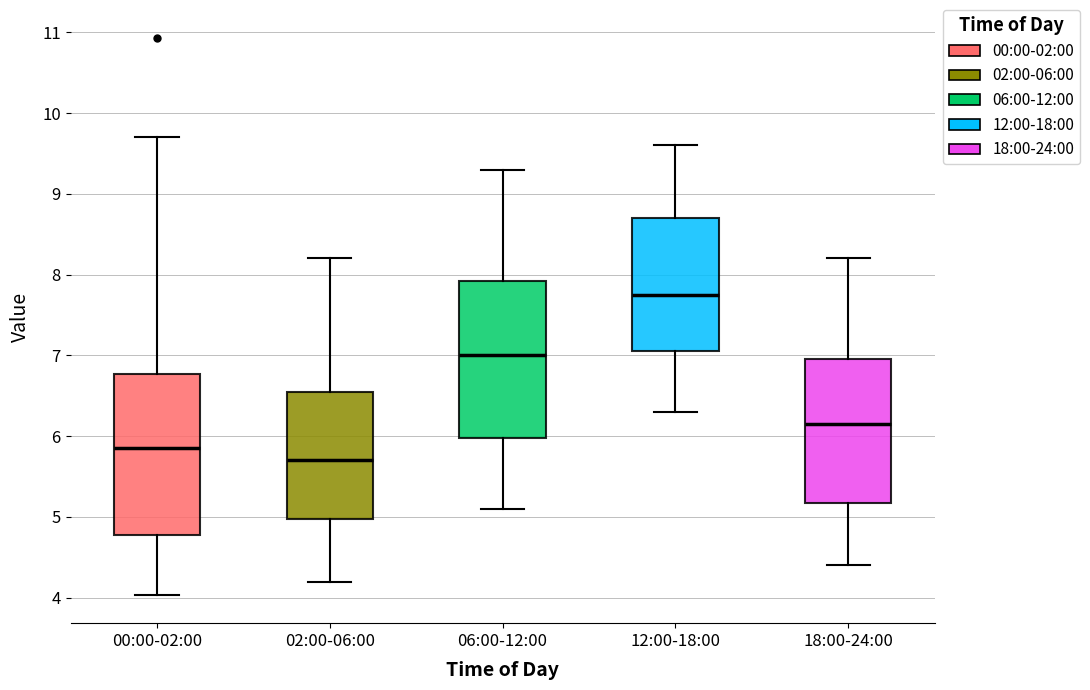

Reading left to right, read every box against the y-axis: the position of its median line, the range the box covers, and the ends of its whiskers. The values are not printed on the chart, so give them approximately, as read against the axis.

00:00-02:00: median 5.9, box 4.8 to 6.8, whiskers 4.0 to 9.7
02:00-06:00: median 5.7, box 5.0 to 6.6, whiskers 4.2 to 8.2
06:00-12:00: median 7.0, box 6.0 to 7.9, whiskers 5.1 to 9.3
12:00-18:00: median 7.8, box 7.1 to 8.7, whiskers 6.3 to 9.6
18:00-24:00: median 6.2, box 5.2 to 7.0, whiskers 4.4 to 8.2